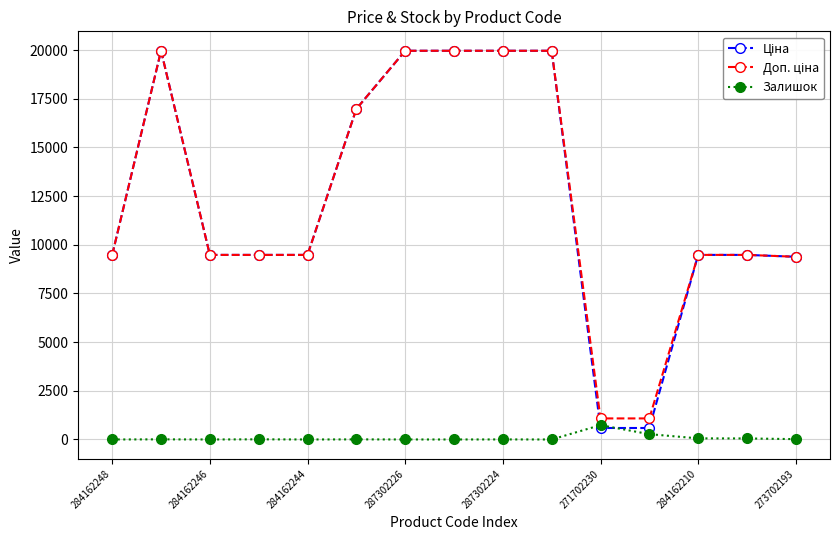

At how many categories does at least one series exceed 10731?

6